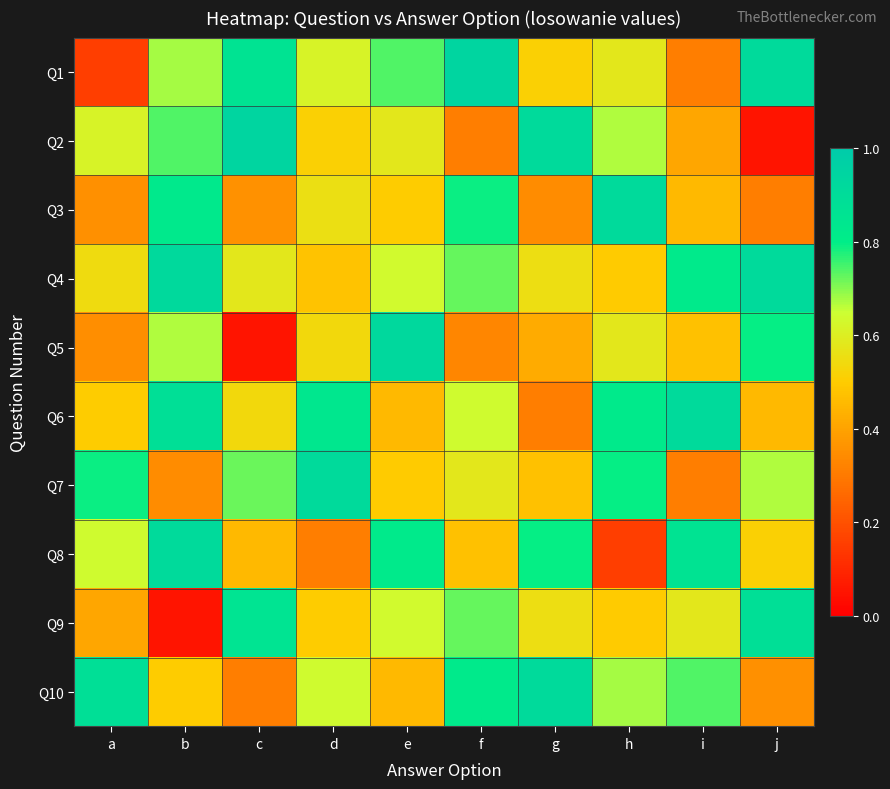

How many distinct data groups are displayed?

10